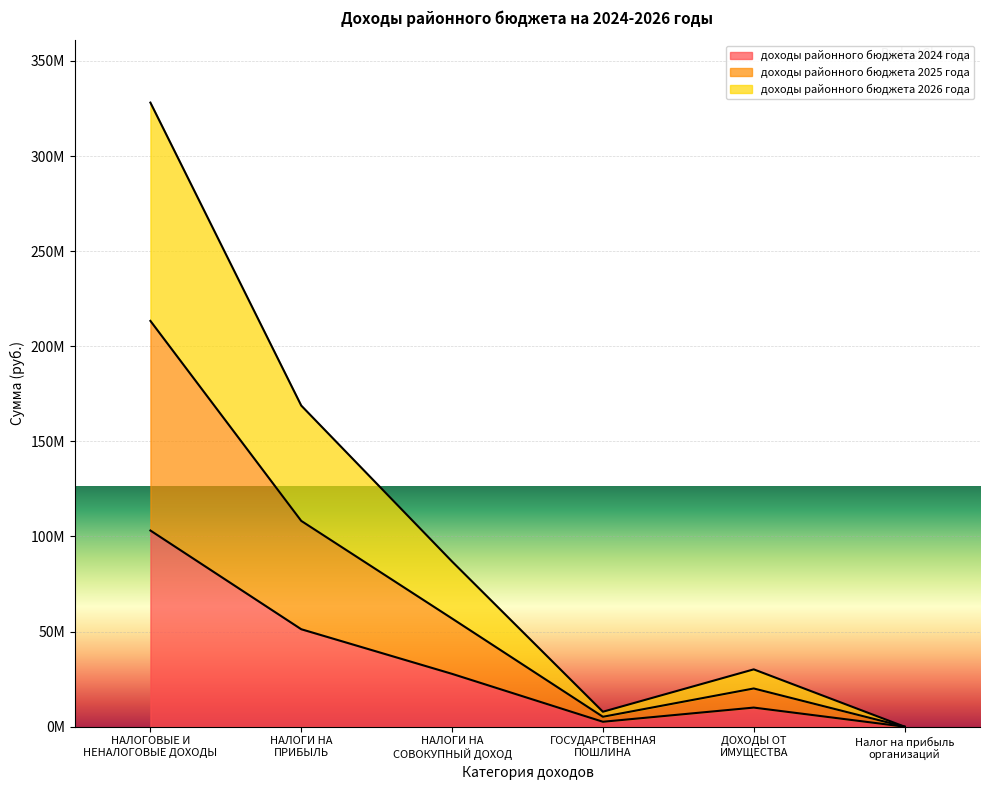

Between НАЛОГИ НА
СОВОКУПНЫЙ ДОХОД and Налог на прибыль
организаций, which is larger?

НАЛОГИ НА
СОВОКУПНЫЙ ДОХОД